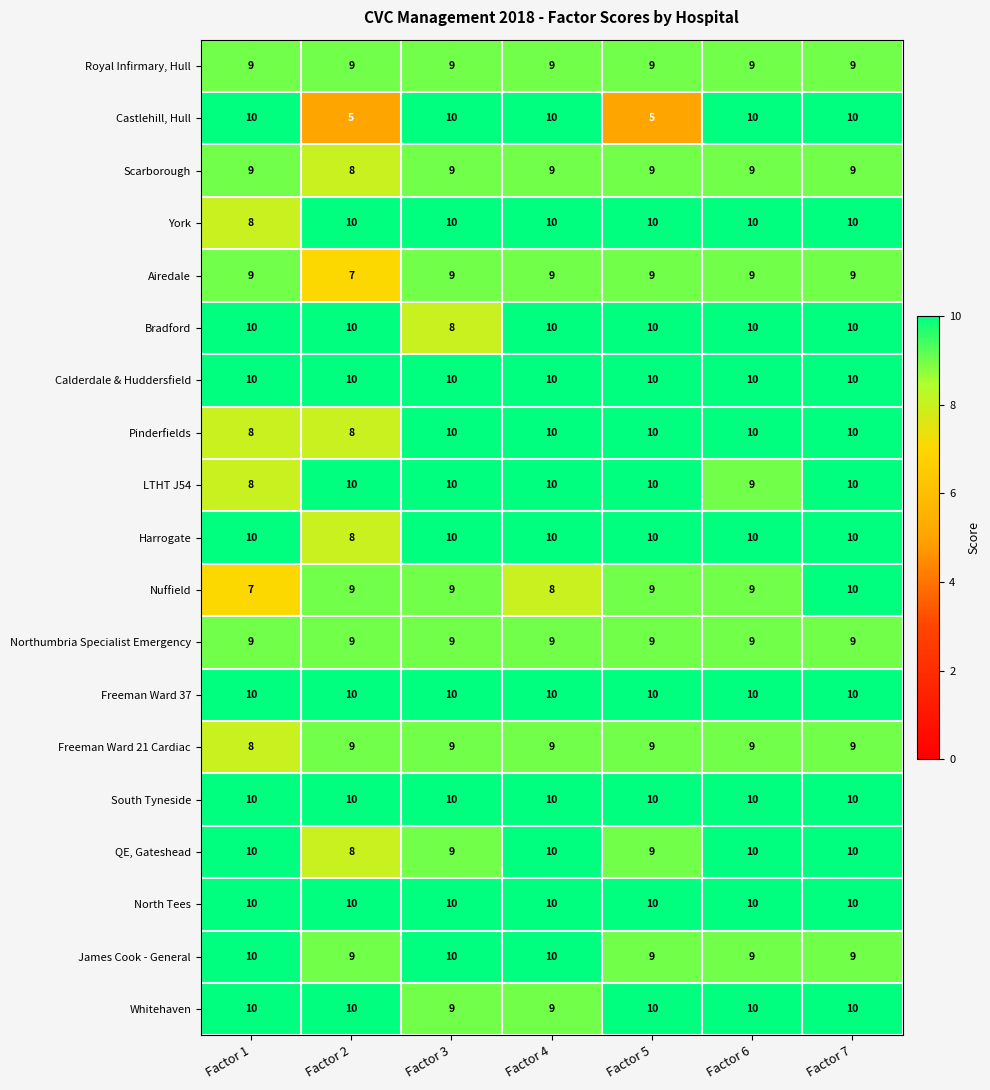

What is the smallest value displayed?

5